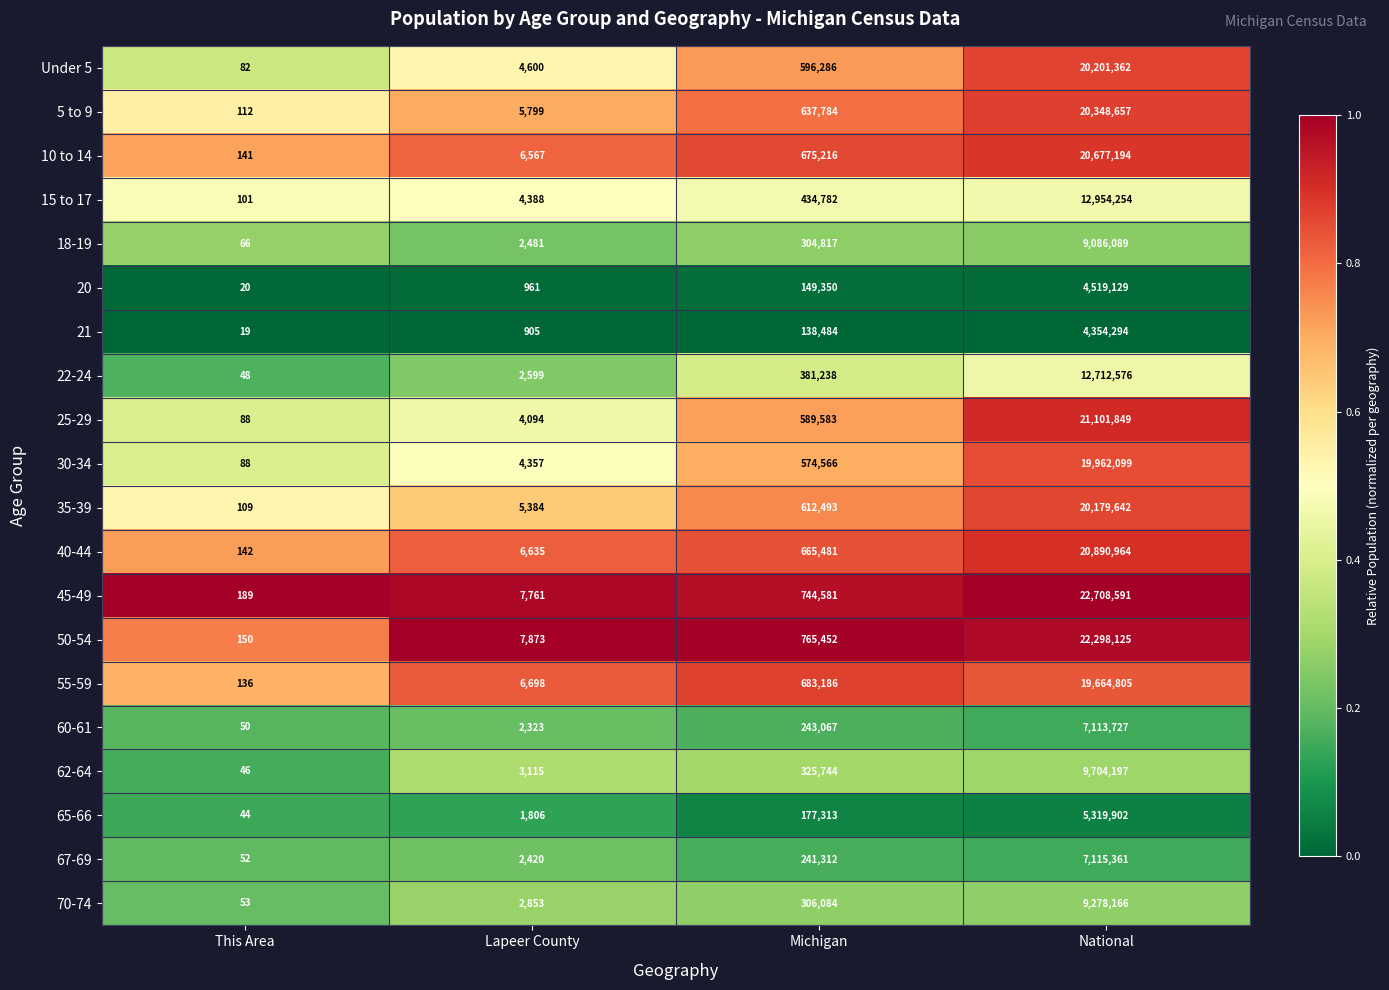

At which category is the sum across all series the highest?

National